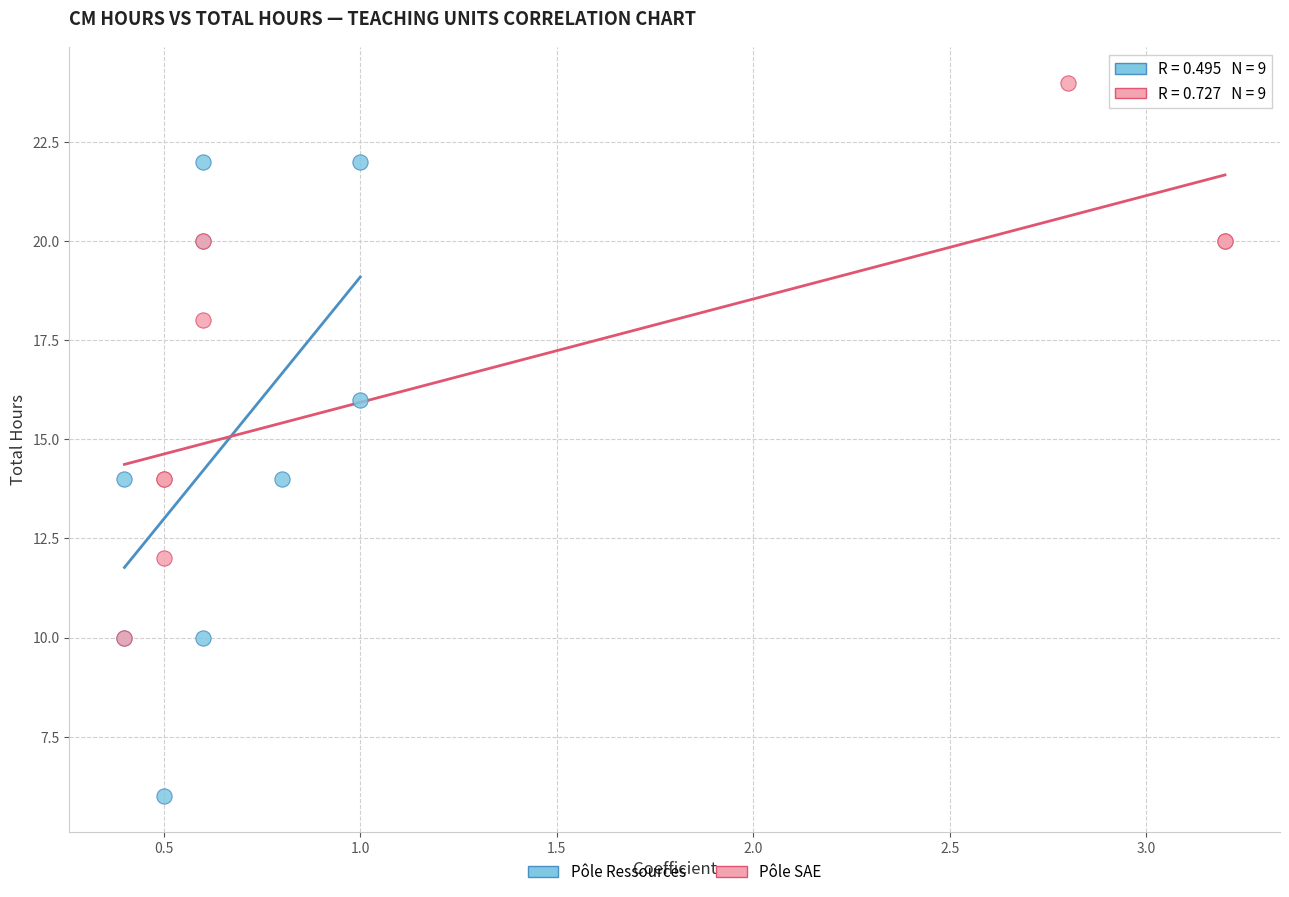

Which series contains the lowest Y value?

Pôle Ressources